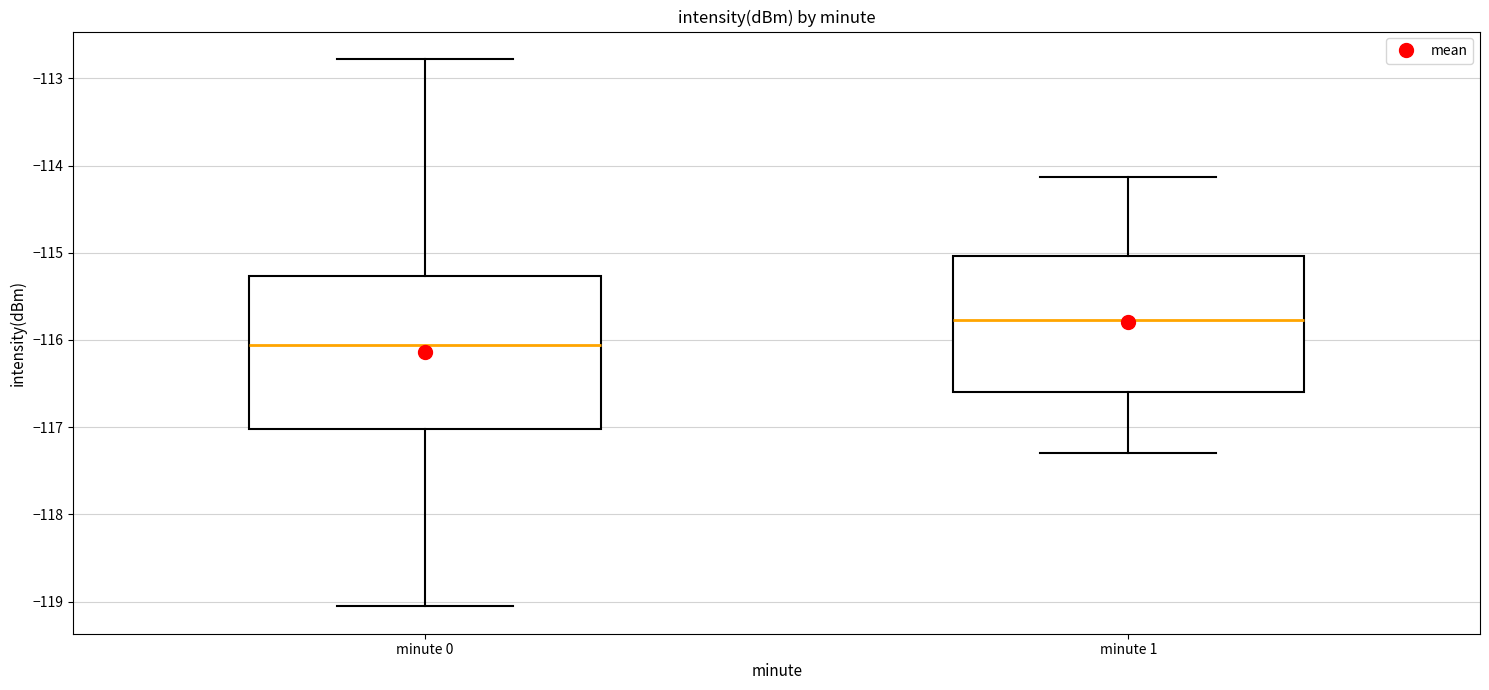

Reading left to right, read every box against the y-axis: the position of its median line, the range the box covers, and the ends of its whiskers. The values are not printed on the chart, so give them approximately, as read against the axis.

minute 0: median -116.1, box -117.0 to -115.3, whiskers -119.1 to -112.8
minute 1: median -115.8, box -116.6 to -115.0, whiskers -117.3 to -114.1